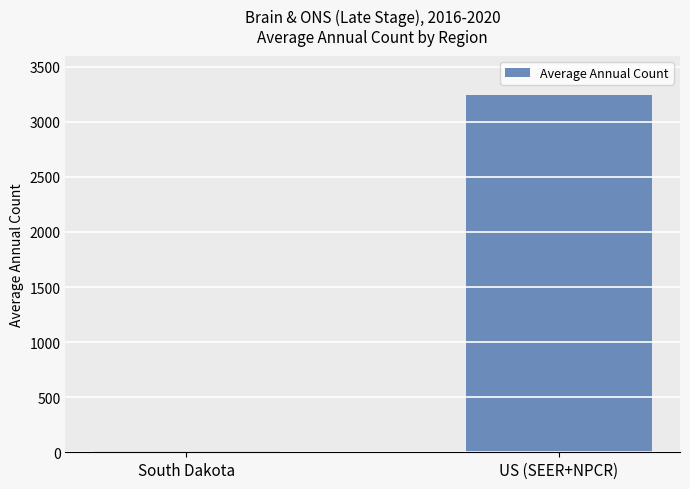

Which label corresponds to the largest value in the chart?

US (SEER+NPCR)